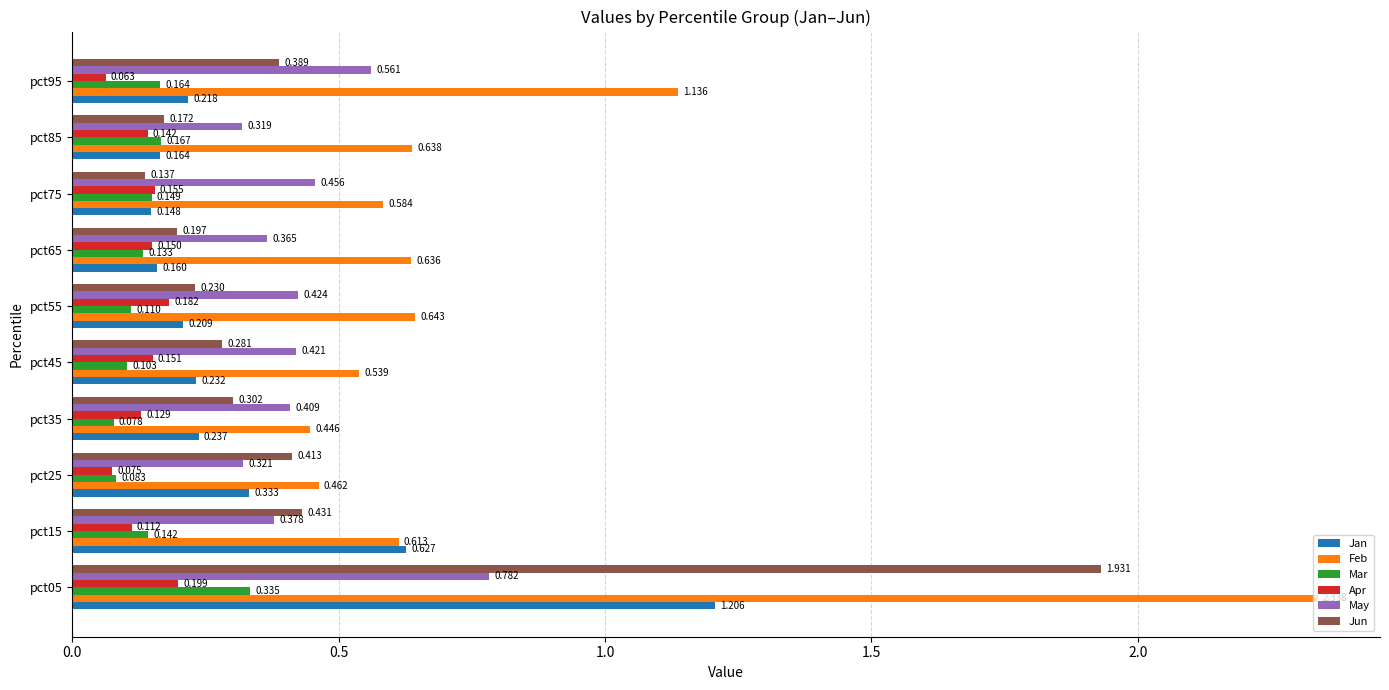

Where is Jan nearest to the value 0?

pct75